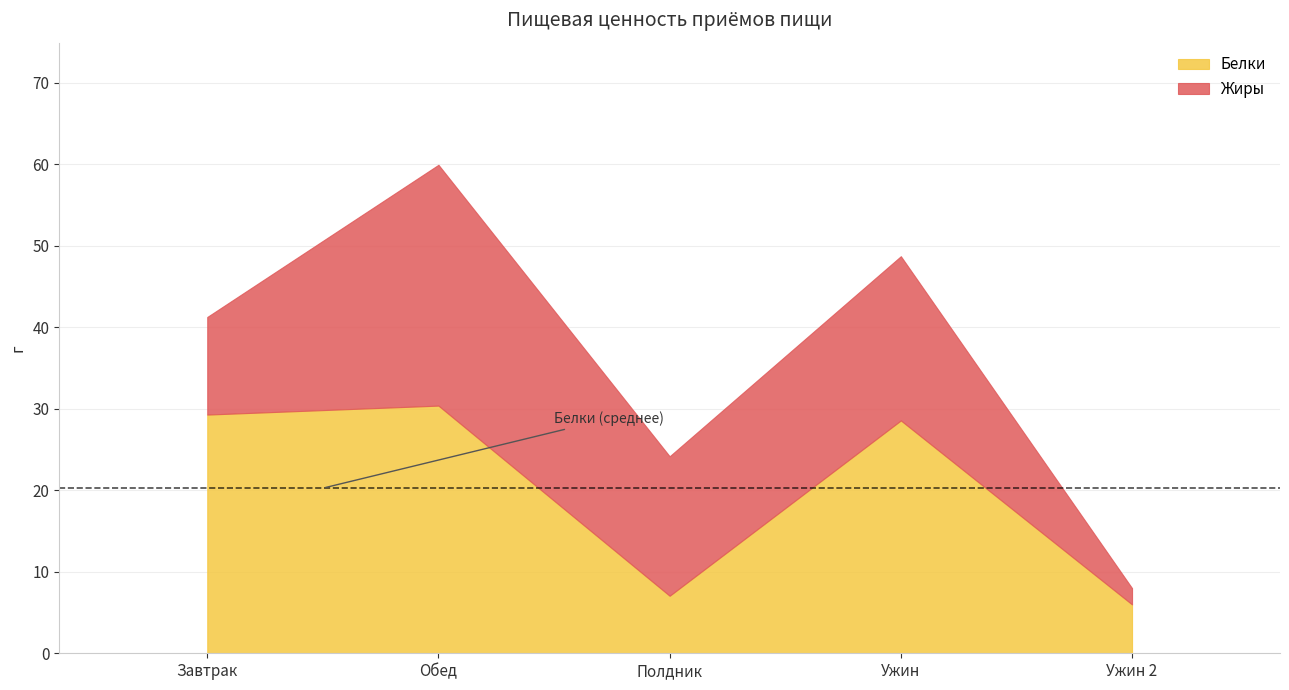

The value at Полдник is 12.7. True or false?

False